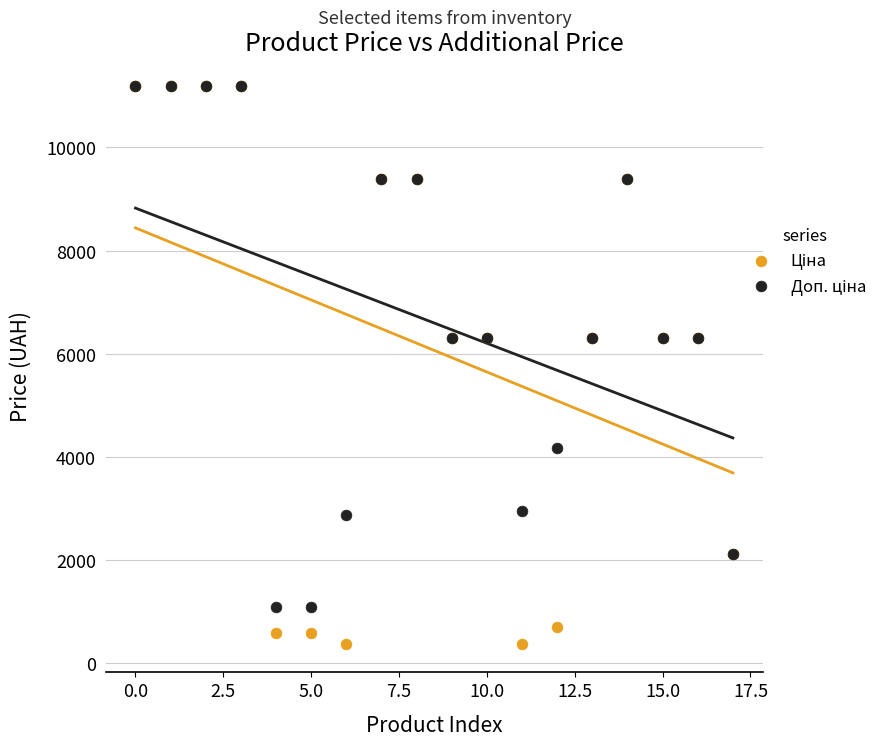

What are all the series names shown in the legend?

Ціна, Доп. ціна